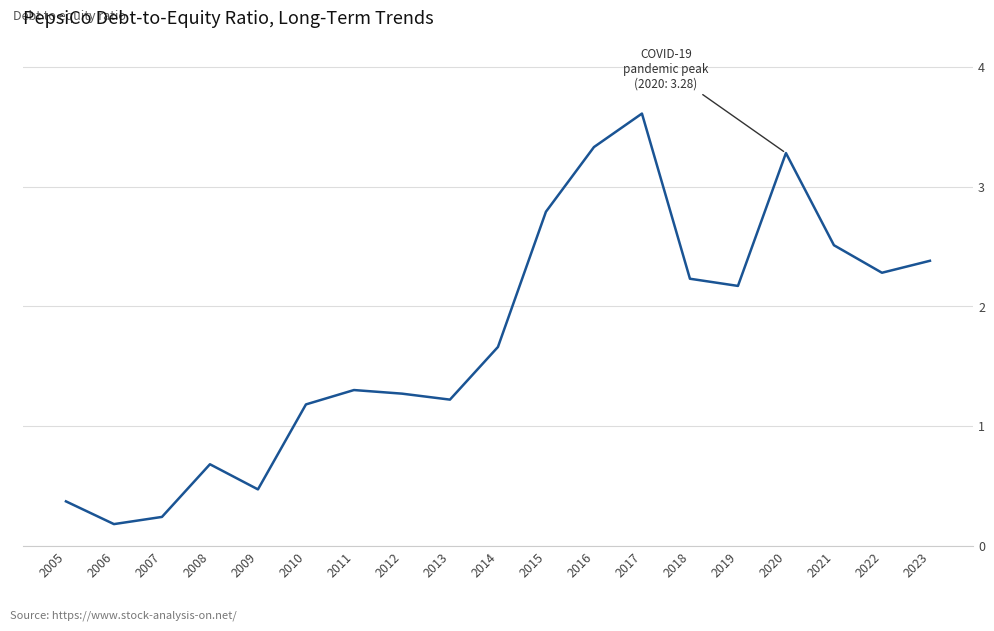

What is the difference between the maximum and minimum values?

3.4